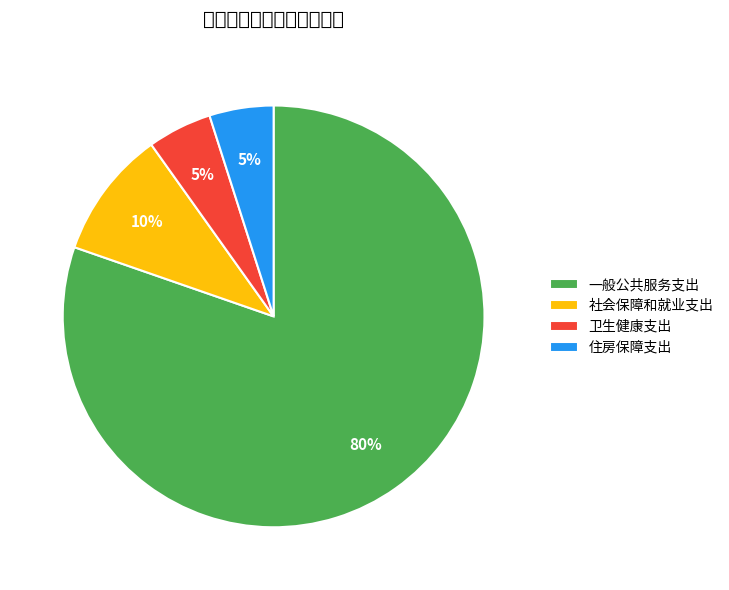

What is the ratio of the value at 社会保障和就业支出 to the value at 卫生健康支出?

2.0